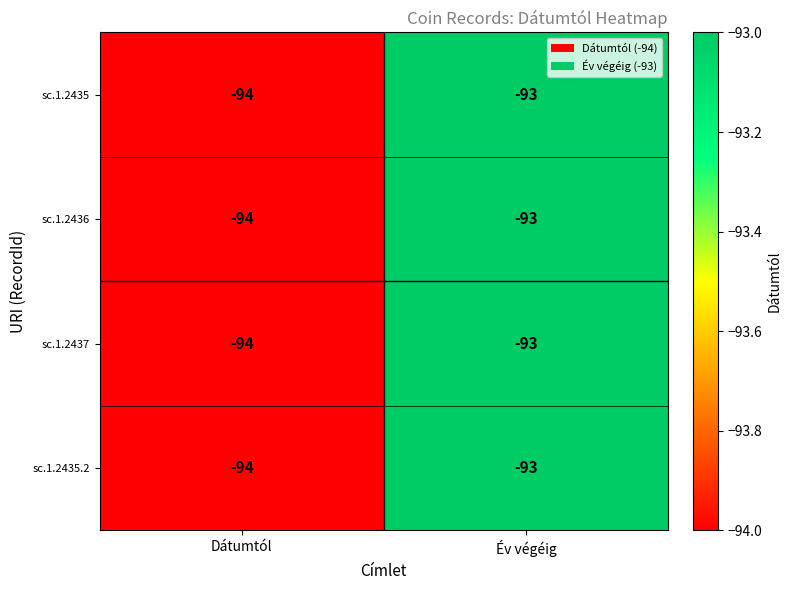

How many distinct data groups are displayed?

4